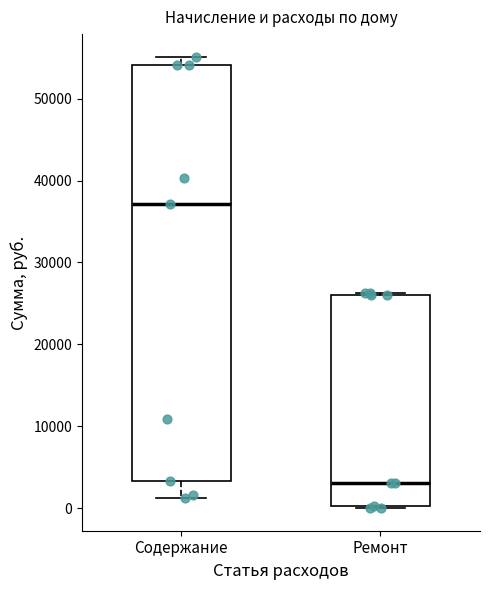

Reading left to right, transcribe this box plot: for each box, give where its median line is, the range the box spans, and where its two whiskers end, as read against the y-axis. The values are not printed on the chart, so give them approximately, as read against the axis.

Содержание: median 37000, box 3000 to 54000, whiskers 1000 to 55000
Ремонт: median 3000, box 0 to 26000, whiskers 0 to 26000